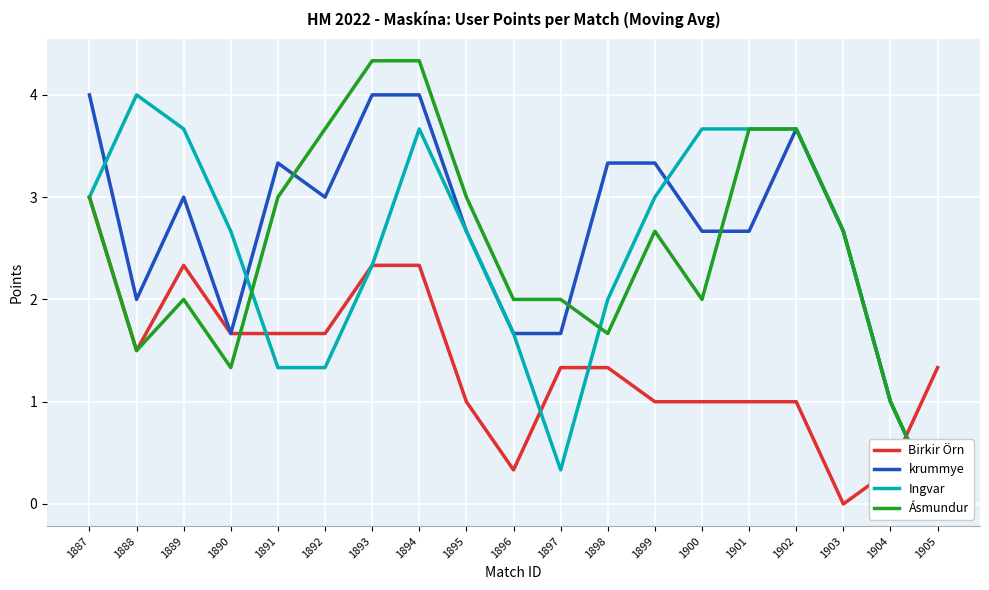

What value does the Birkir Örn series have at 1893?

2.3